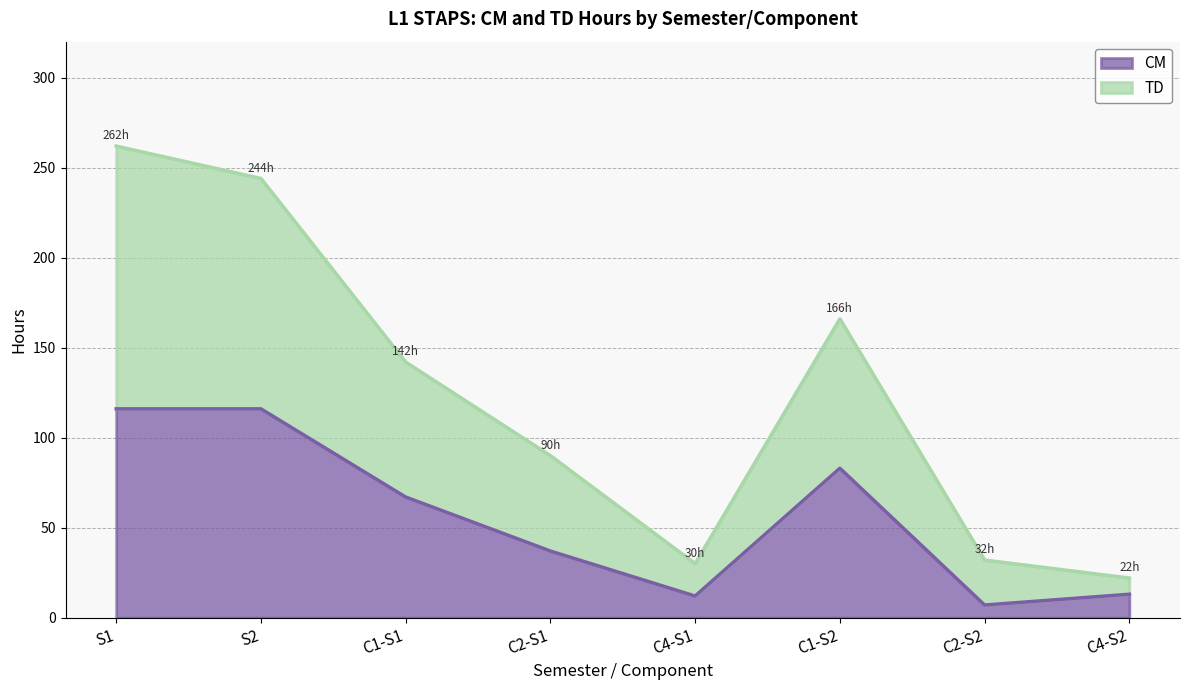

How many distinct data groups are displayed?

2